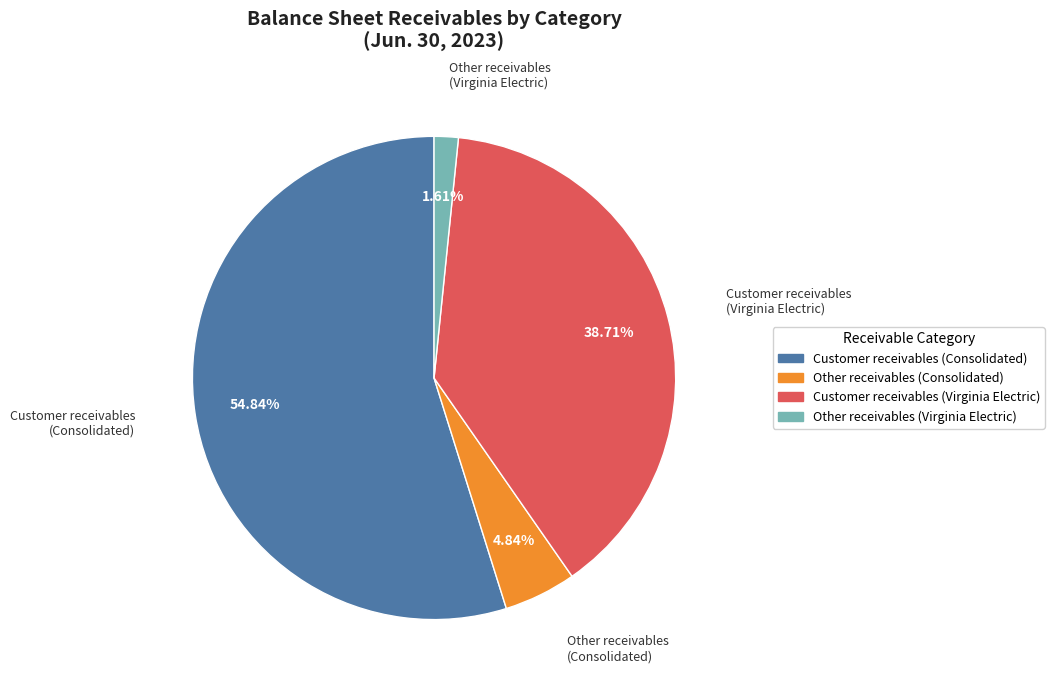

What is the largest slice in the pie chart?

Customer receivables (Consolidated)